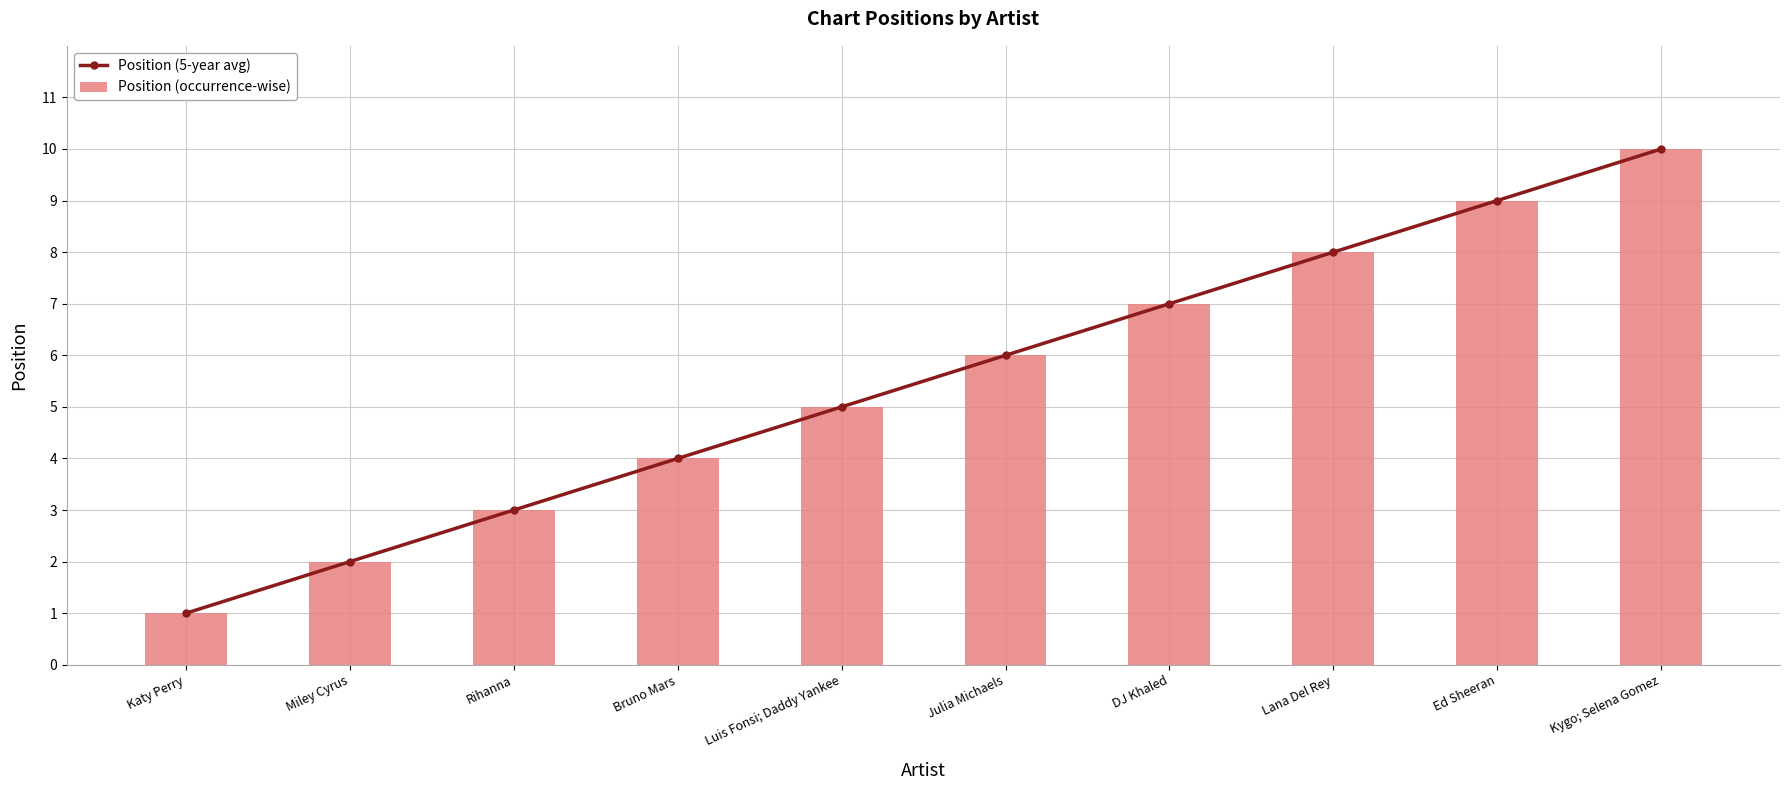

What is the label of the 6th bar from the left?

Julia Michaels